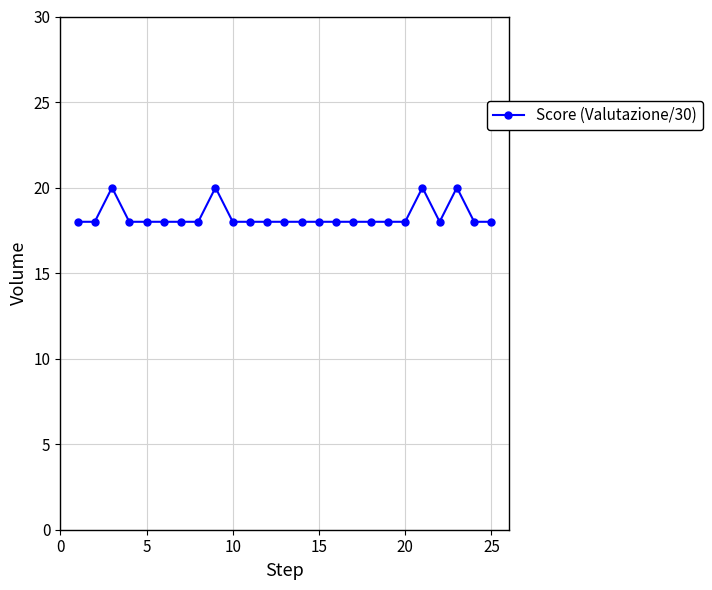

What is the value of the 7th point from the left?

18